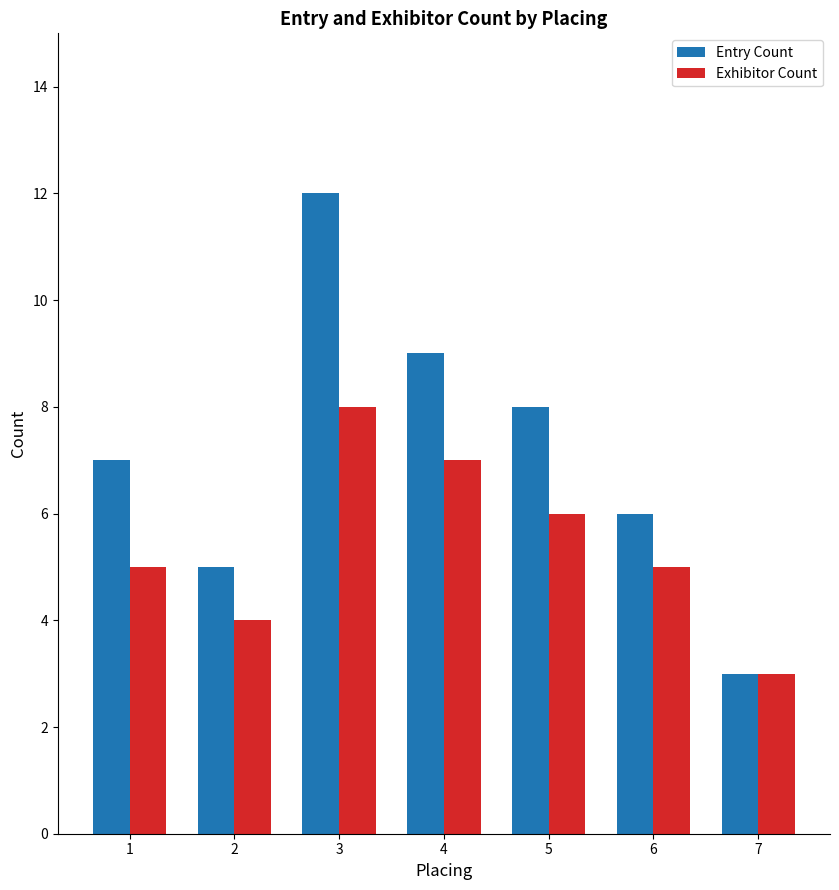

Does the chart contain stacked bars?

No